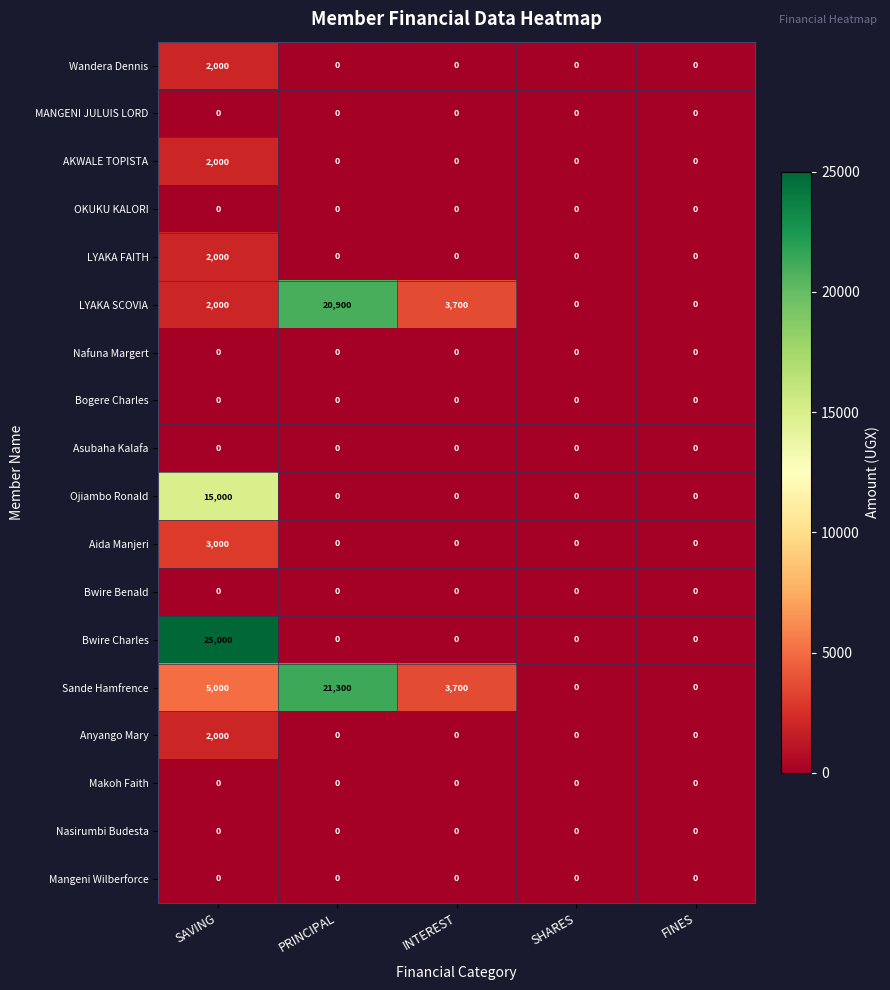

The OKUKU KALORI series shows 0 at PRINCIPAL. True or false?

True